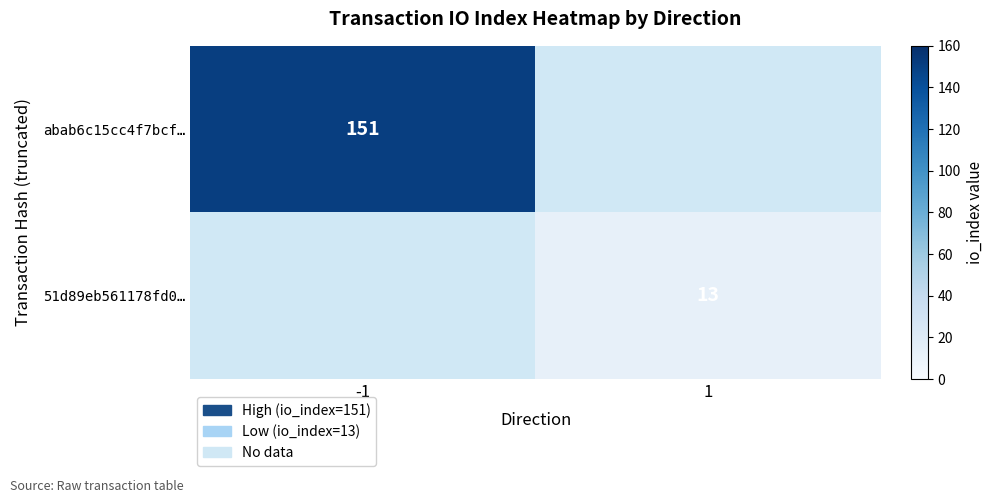

True or false: abab6c15cc4f7bcf… has a value of 151 at -1.

True